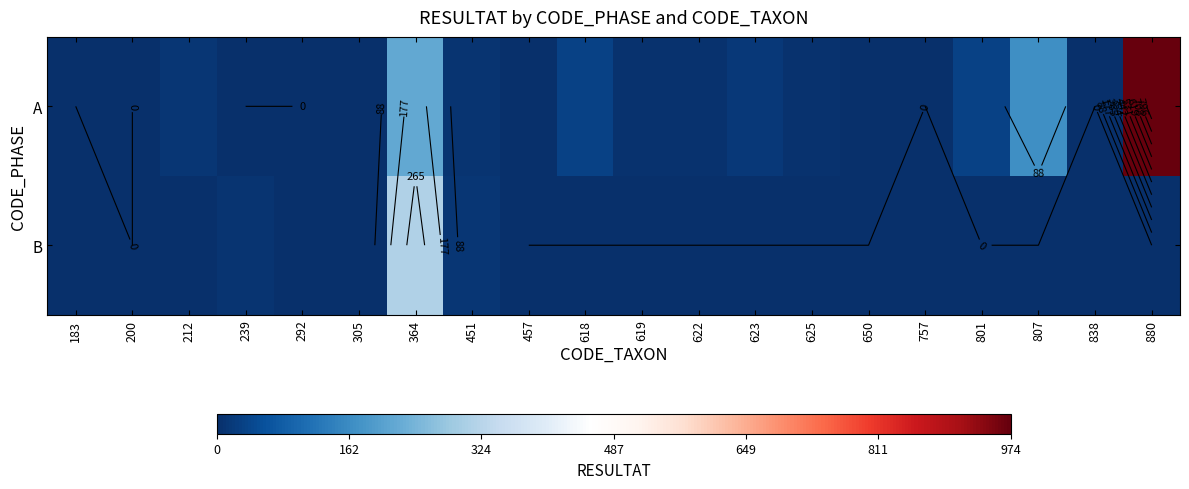

Rank the categories by A value from lowest to highest.

183, 200, 239, 292, 757, 838, 457, 305, 650, 619, 622, 625, 451, 212, 623, 801, 618, 807, 364, 880